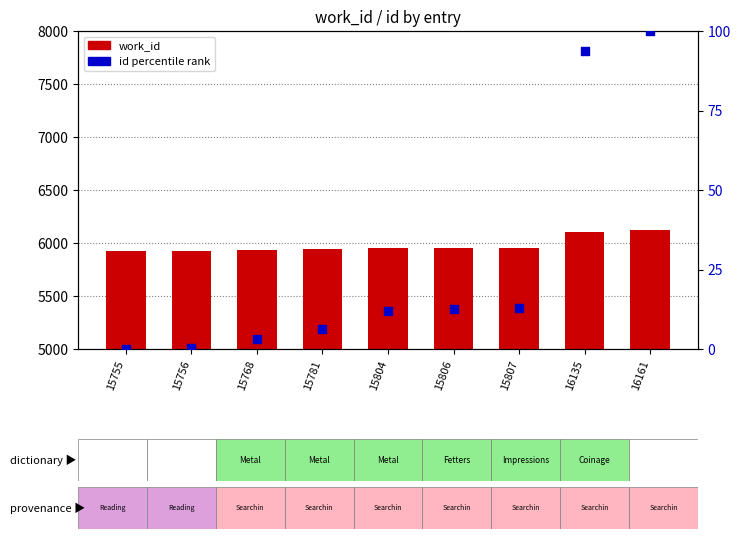

Which series reaches the minimum Y coordinate?

id (percentile rank)